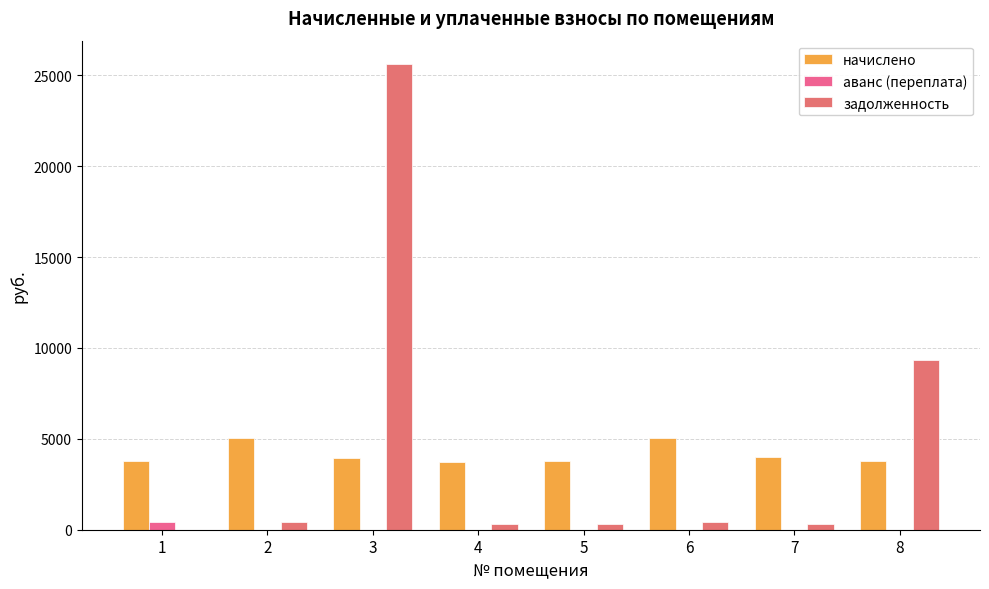

What is the minimum value for начислено?

3740.3